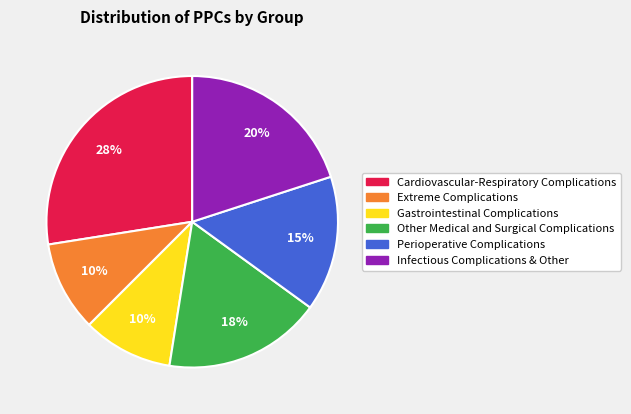

Is it true that Other Medical and Surgical Complications is 3% of the pie?

False